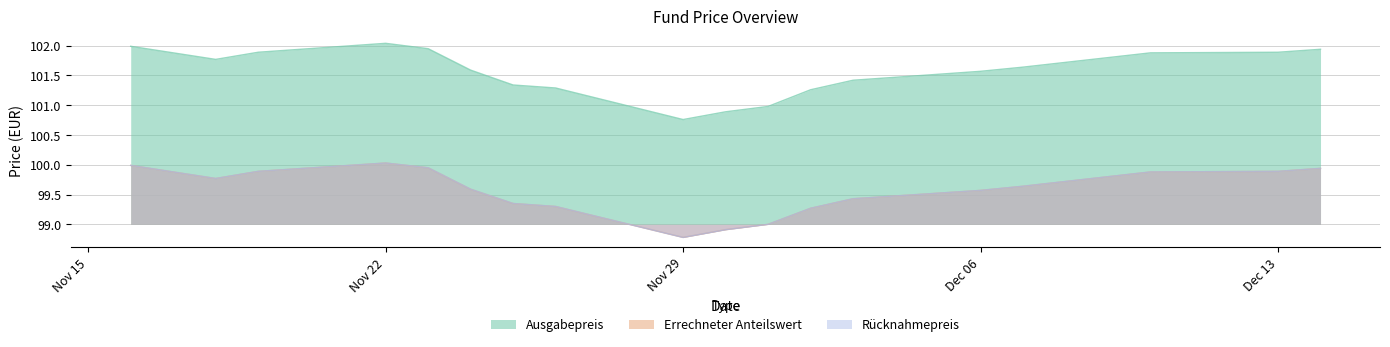

Does the chart display data point markers on the line(s)?

No